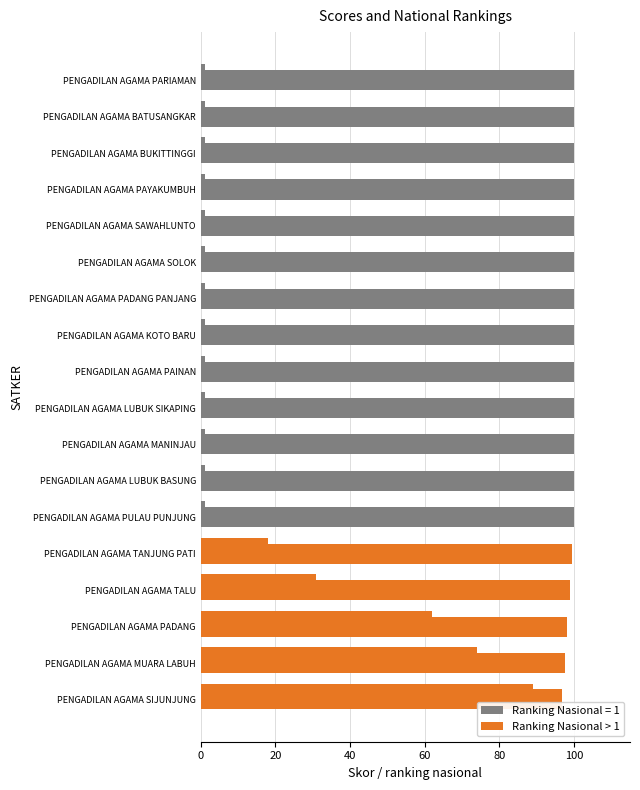

How many data points does each series have?

18